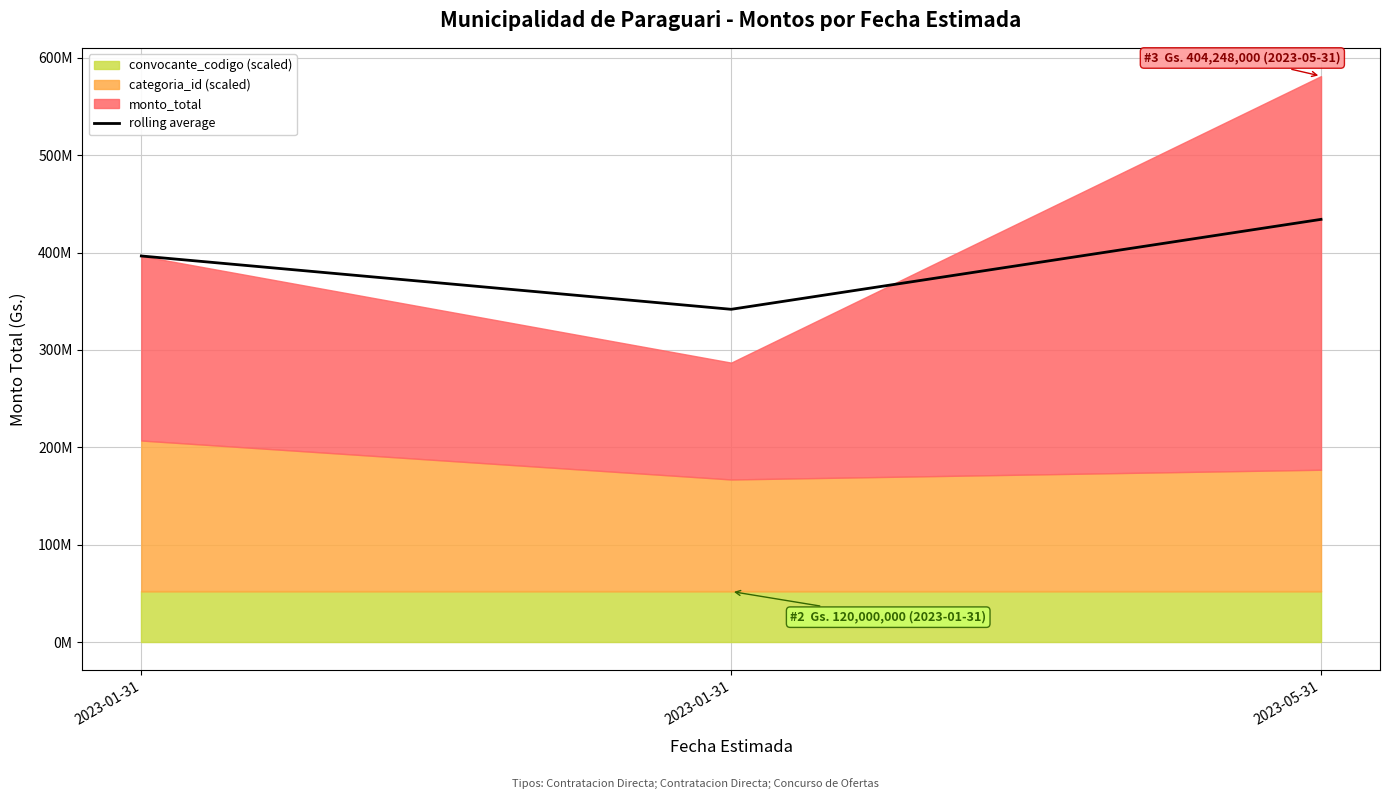

What is the sum of all values?

1172404750